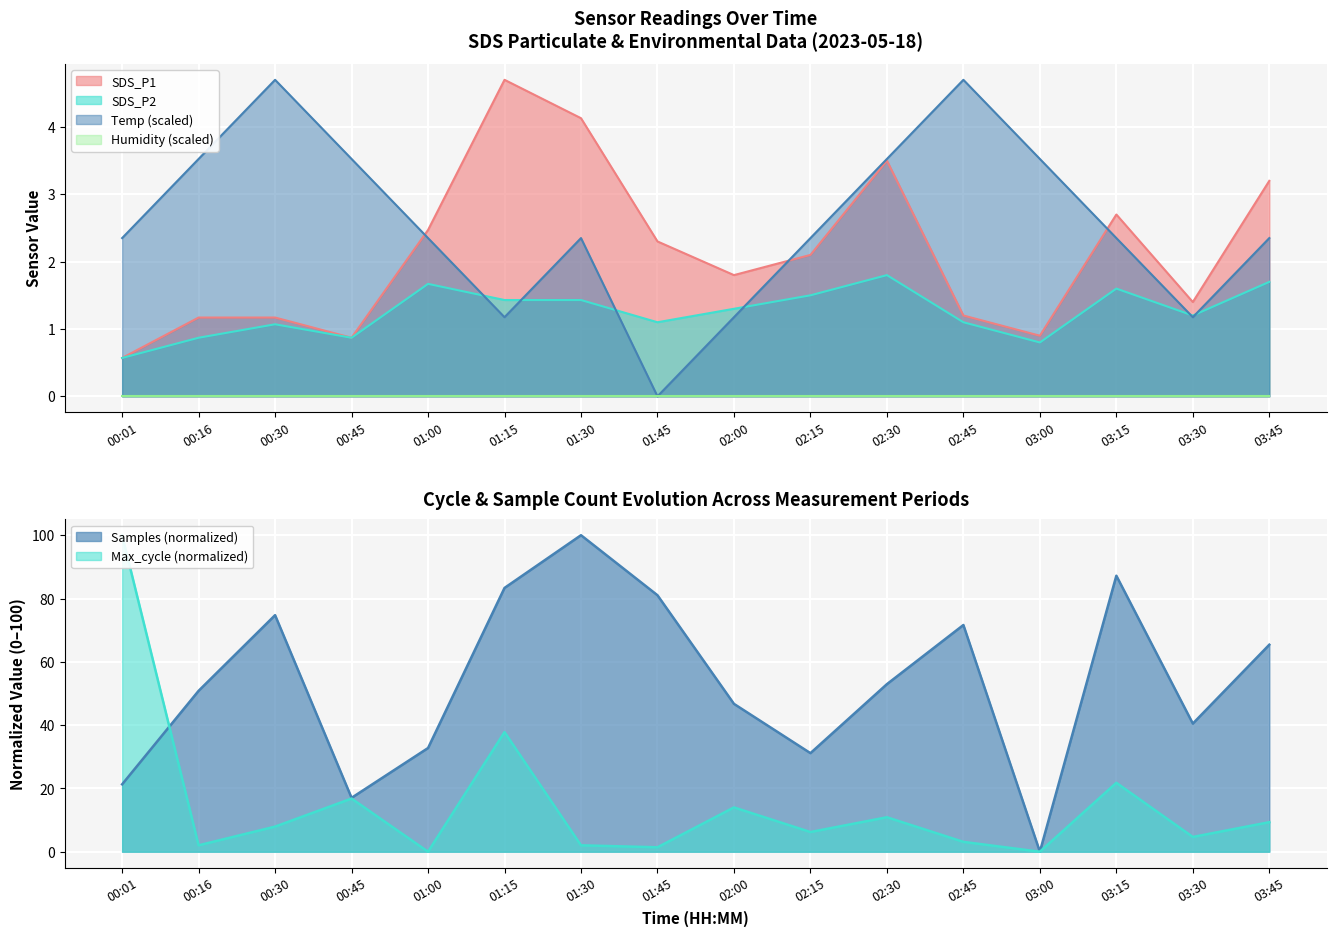

What position from the left is 00:45?

4